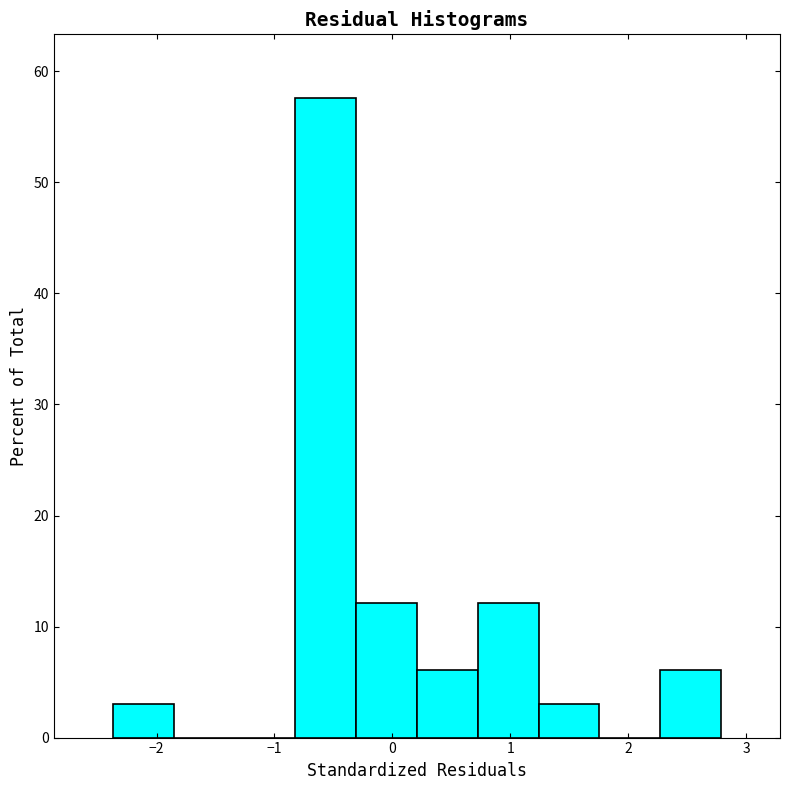

What is the height of the bar covering -0.8 to -0.3 on the x-axis? Neither the bar edges nor the heights are printed on the chart, so give them approximately, as read against the axes.

58